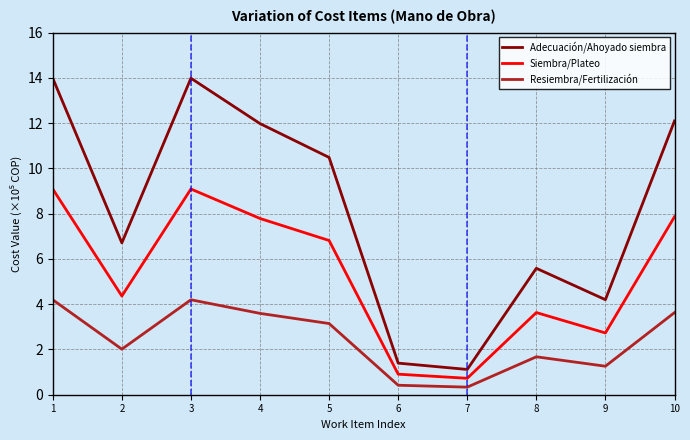

Reading left to right, what are all the values shown in this chart?

Adecuación/Ahoyado siembra: 1=14.0	2=6.7	3=14.0	4=12.0	5=10.5	6=1.4	7=1.1	8=5.6	9=4.2	10=12.1
Siembra/Plateo: 1=9.1	2=4.4	3=9.1	4=7.8	5=6.8	6=0.9	7=0.7	8=3.6	9=2.7	10=7.9
Resiembra/Fertilización: 1=4.2	2=2.0	3=4.2	4=3.6	5=3.1	6=0.4	7=0.3	8=1.7	9=1.3	10=3.6